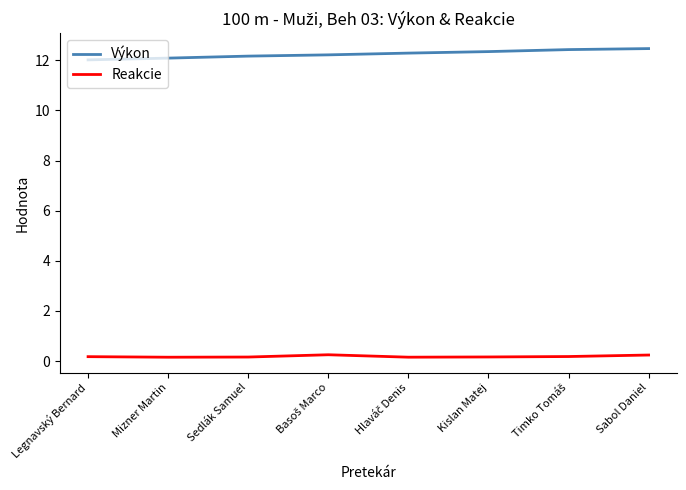

What is the maximum value shown in the chart?

12.5